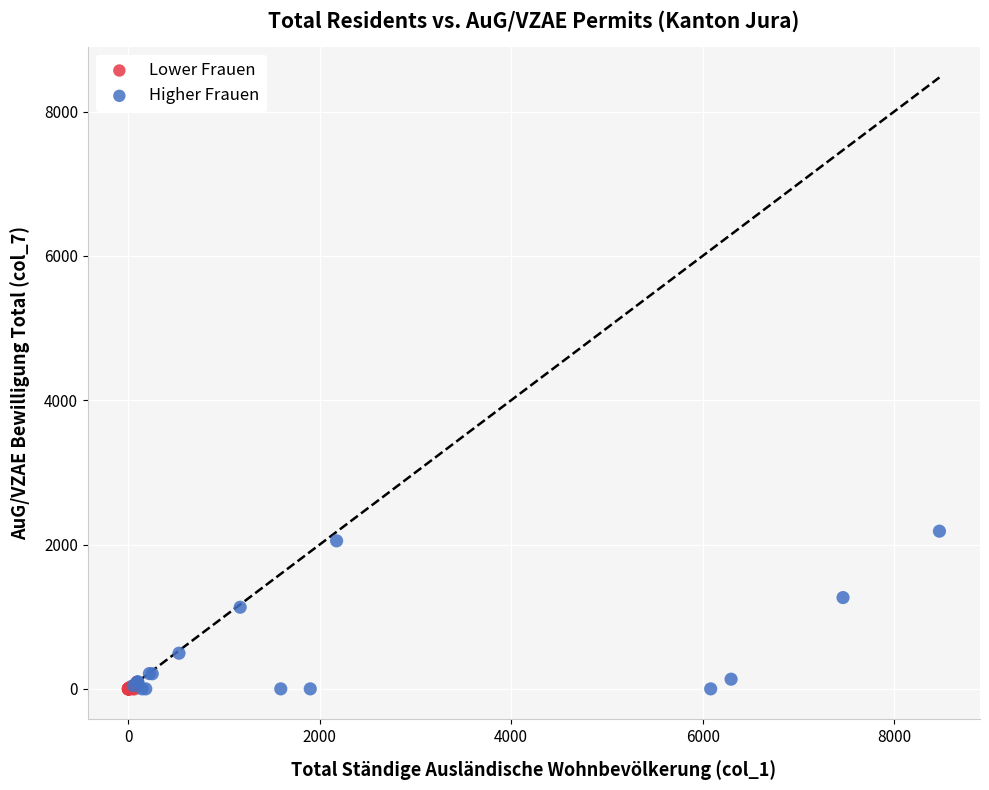

Which series has the widest spread of Y values?

Higher Frauen